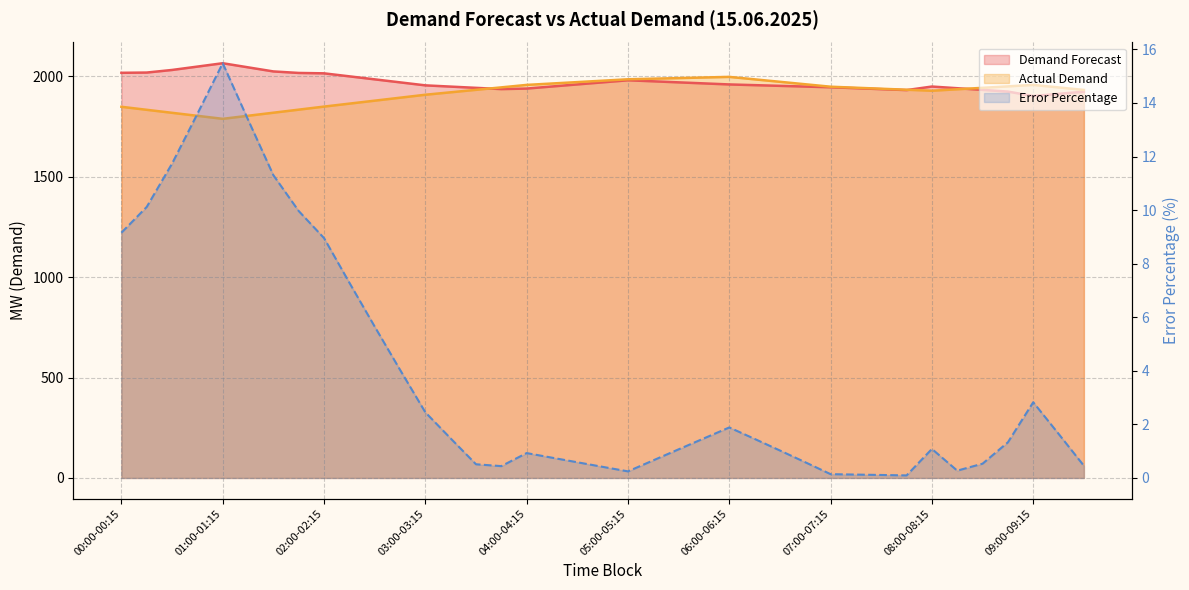

What is the sum of the Actual Demand values at 00:00-00:15 and 09:30-09:45?

3782.0